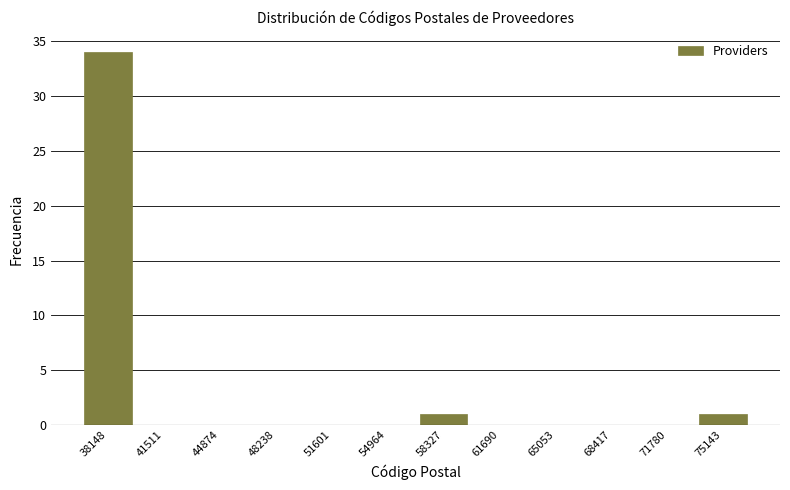

Reading left to right, transcribe this chart: for each bar, give the range it covers on the x-axis and its height. Neither the bar edges nor the heights are printed on the chart, so give them approximately, as read against the axes.

36500 to 40000: 34
40000 to 43000: 0
43000 to 46500: 0
46500 to 50000: 0
50000 to 53500: 0
53500 to 56500: 0
56500 to 60000: 1
60000 to 63500: 0
63500 to 66500: 0
66500 to 70000: 0
70000 to 73500: 0
73500 to 77000: 1